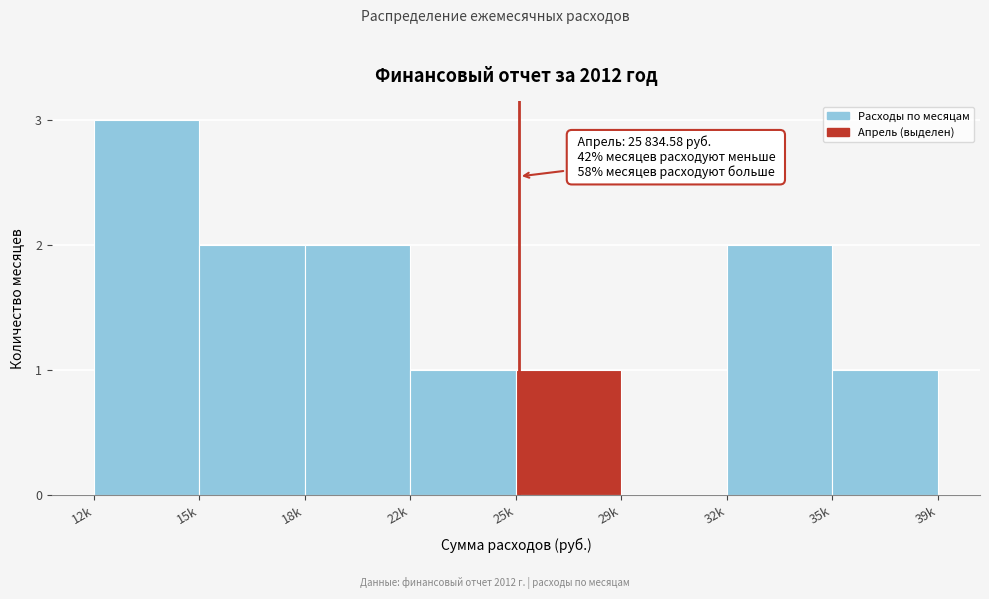

Reading left to right, transcribe all the data shown in this chart.

12k=3	15k=2	18k=2	22k=1	25k=1	29k=0	32k=2	35k=1